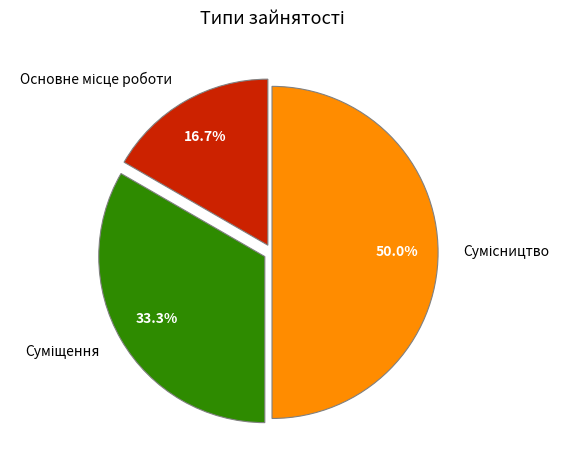

To the nearest percent, what is the average slice percentage?

33%